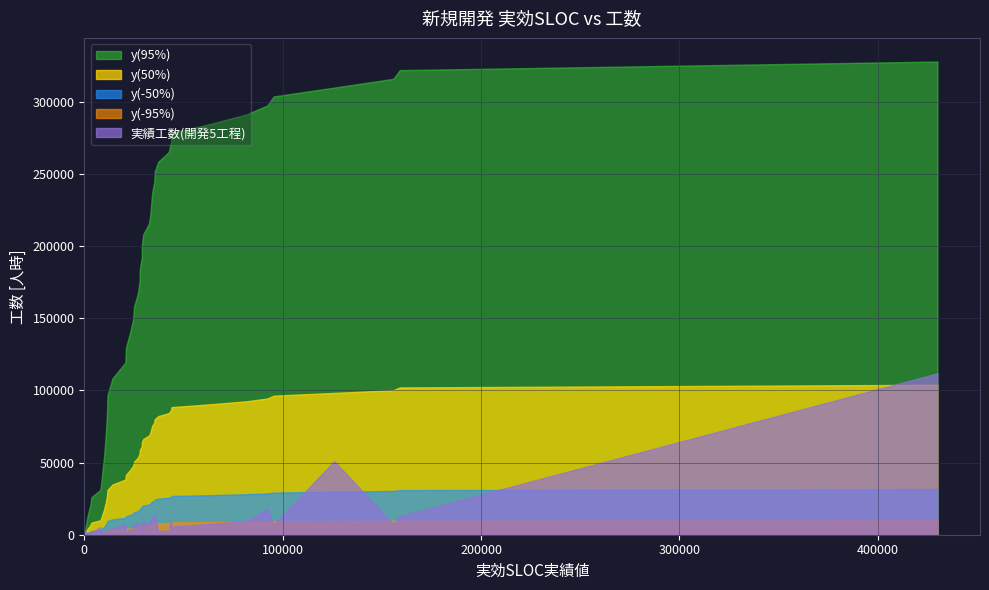

What is the average value of the y(50%) series?

58024.9